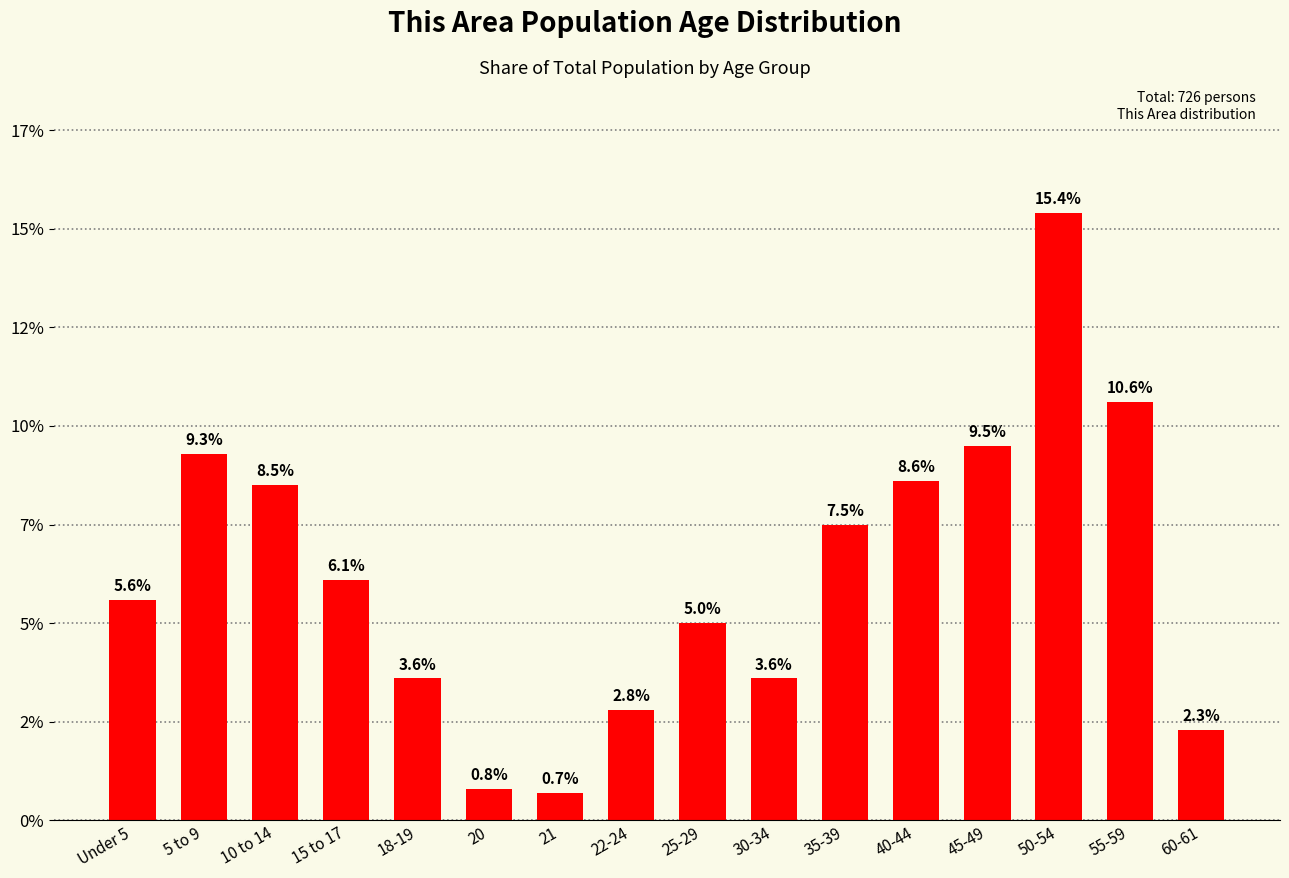

What is the value of the 1st bar from the left?

5.6